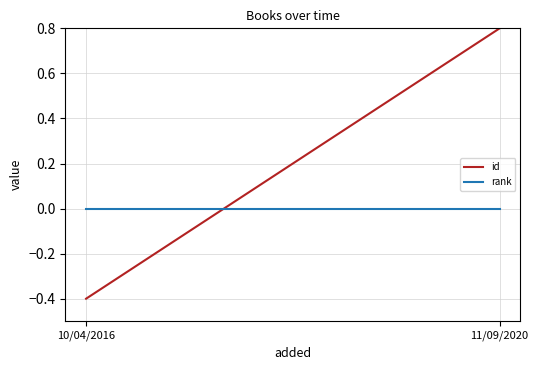

What is the difference between the maximum and minimum values in the id series?

1.2